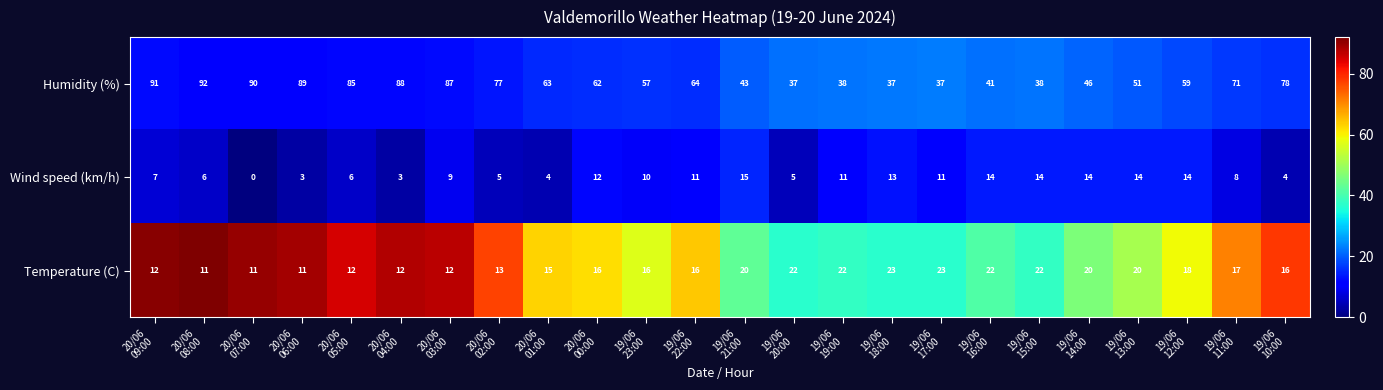

What is the greatest value displayed?

92